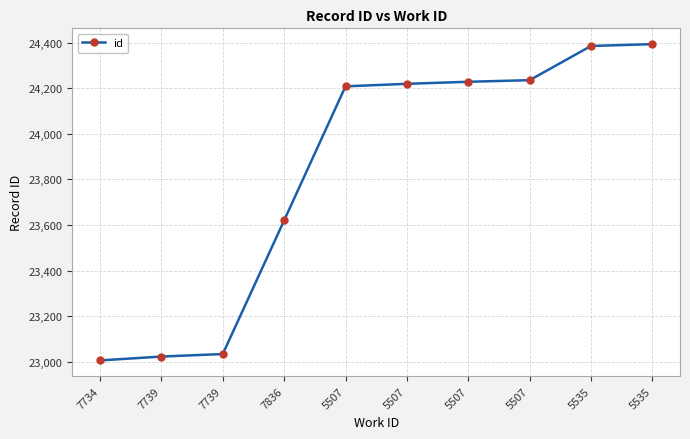

How many lines are shown in the chart?

1